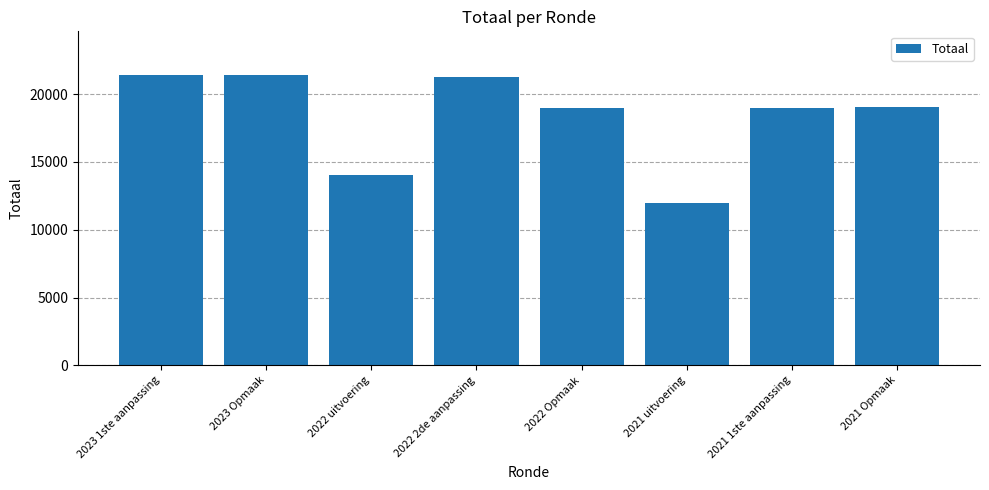

Which has a higher value, 2023 1ste aanpassing or 2021 1ste aanpassing?

2023 1ste aanpassing